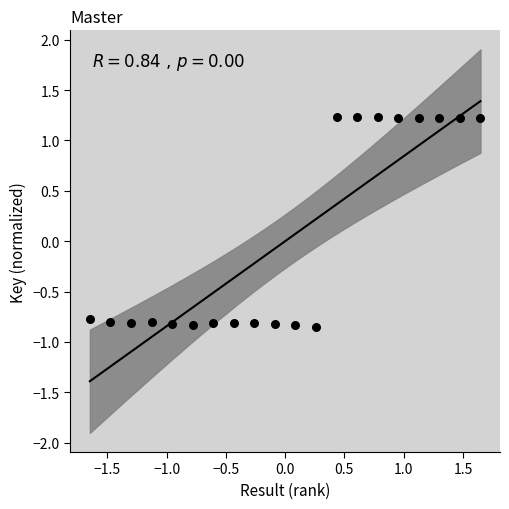

What is the range of X values (max minus min)?

3.3